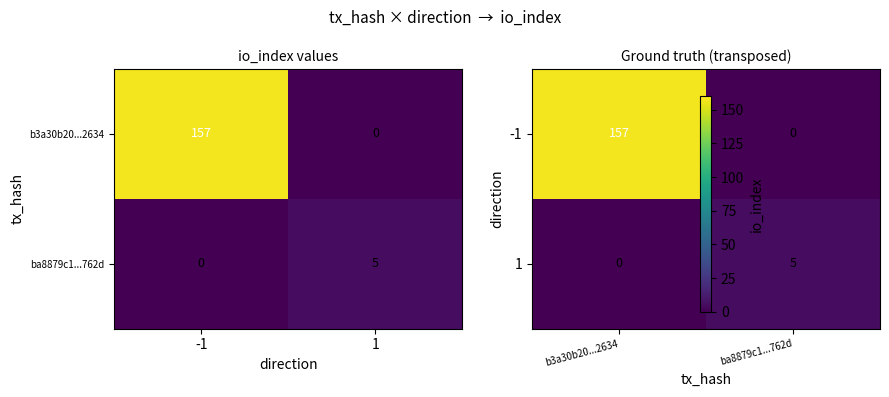

Which series has the widest spread of values?

-1